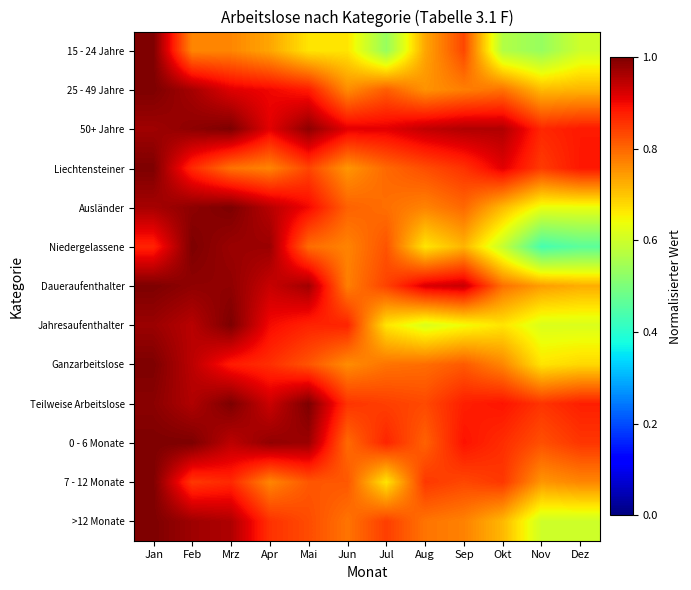

At how many categories does at least one series exceed 0?

12